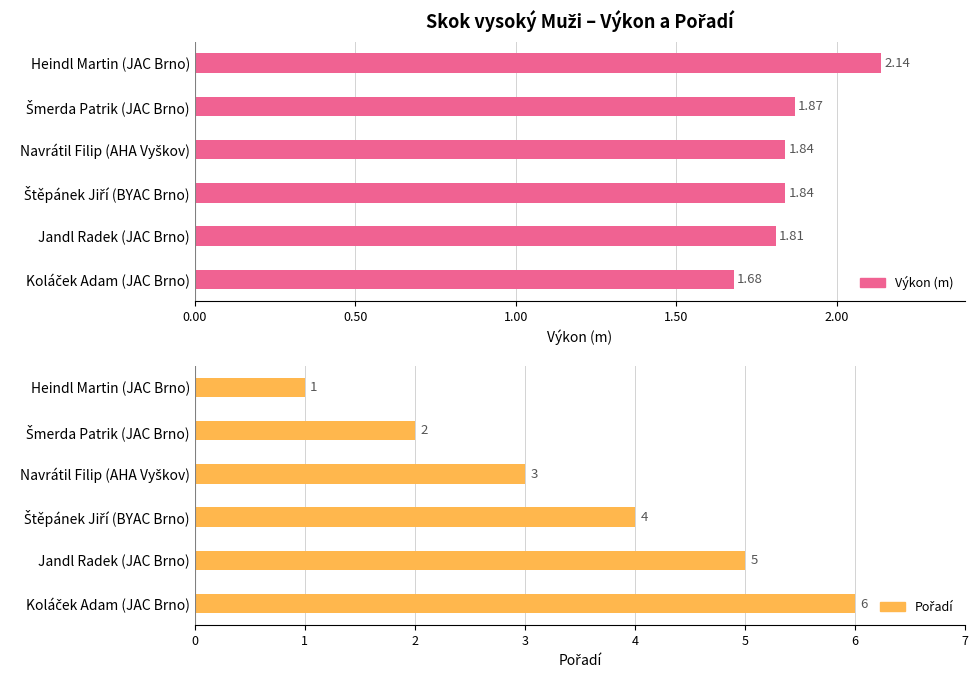

Rank the series by their maximum value, from lowest to highest.

Výkon, Pořadí